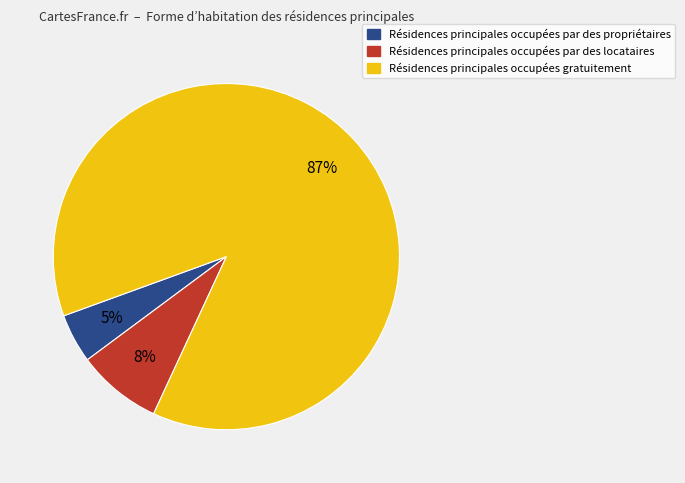

How many slices are in this pie chart?

3